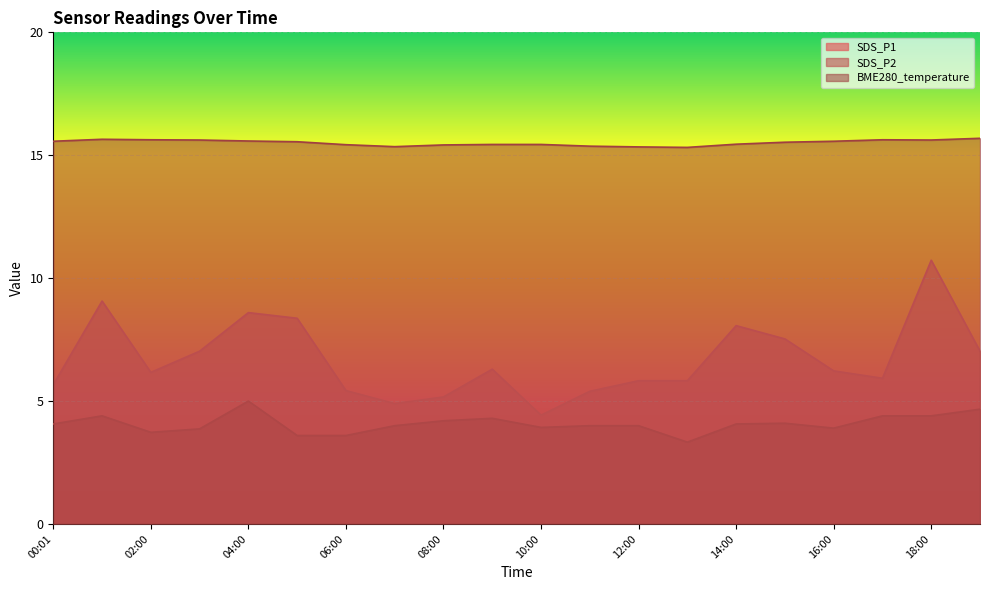

What is the average value of the SDS_P2 series?

4.1